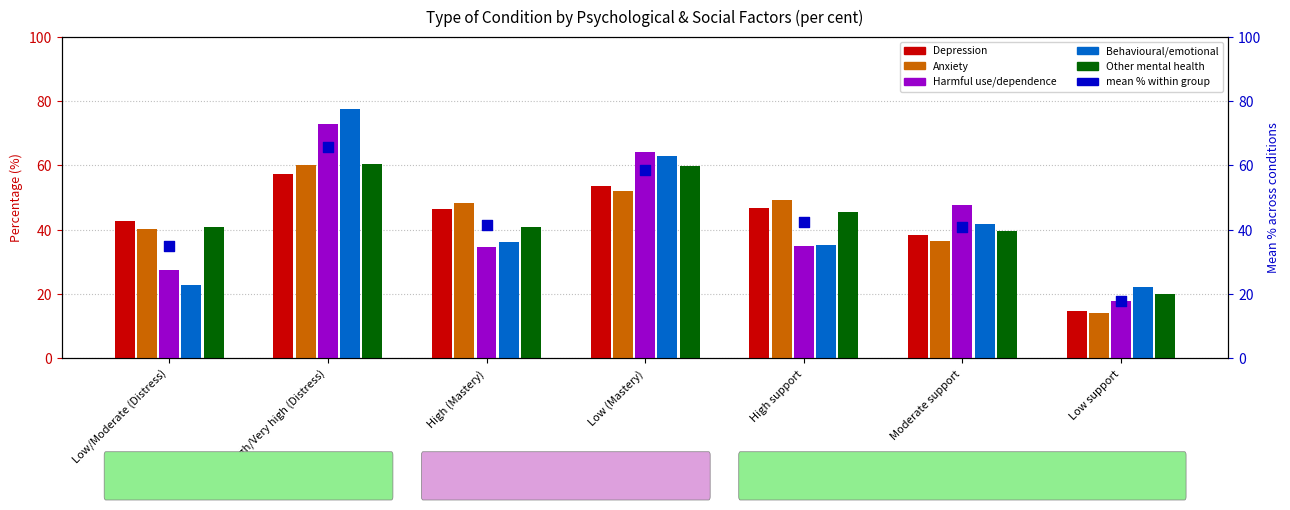

At how many categories does at least one series exceed 31?

6